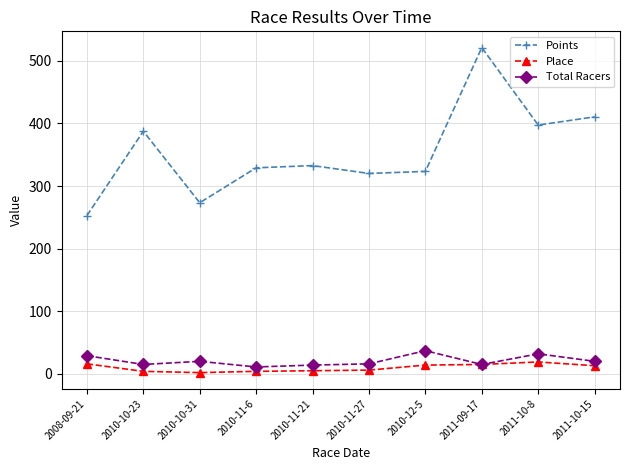

At which category does the chart reach its peak across all series?

2011-09-17